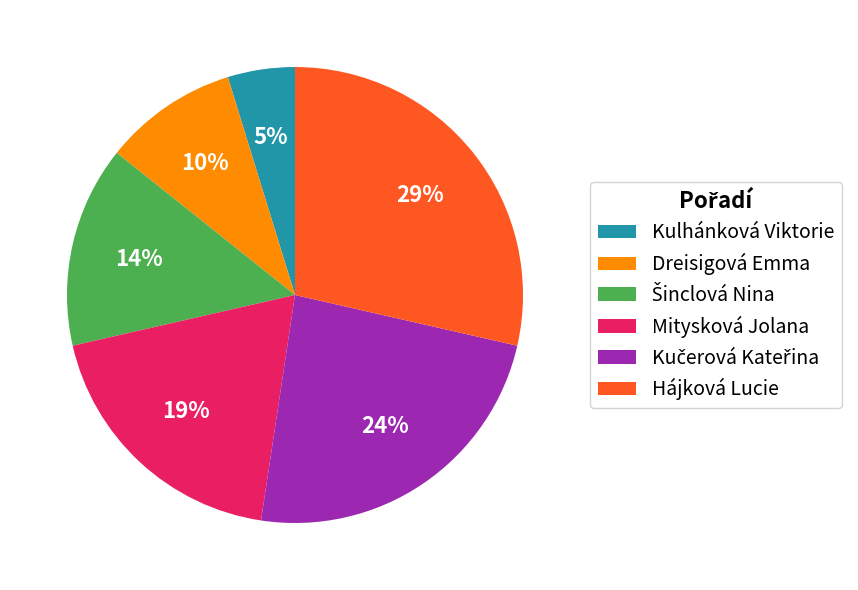

Does any single category account for the majority?

No